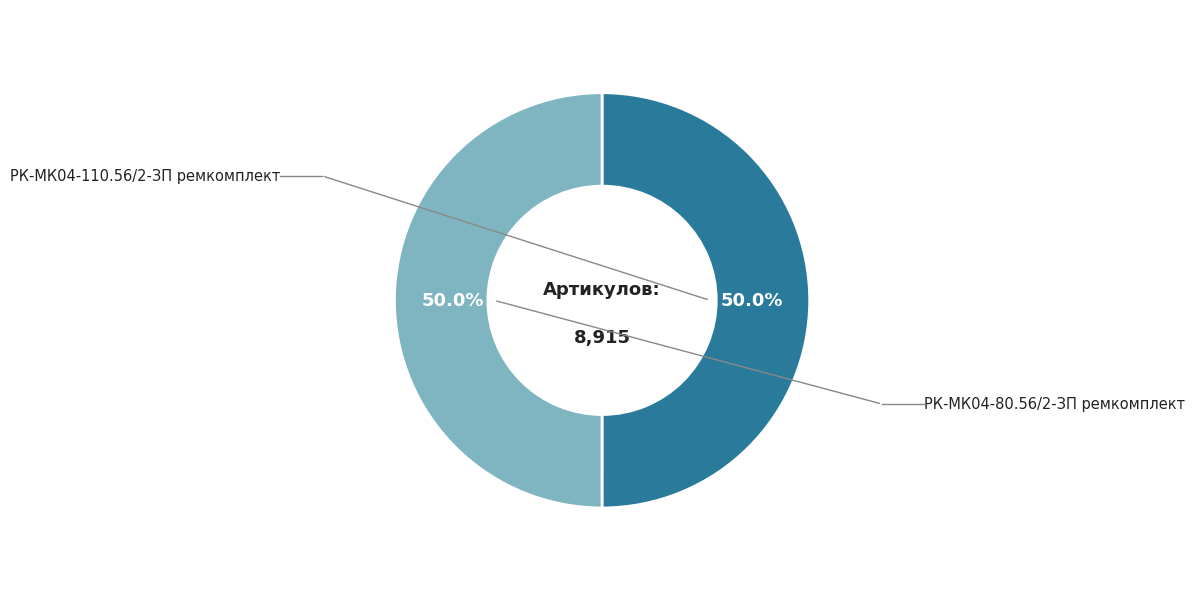

How many slices are in this pie chart?

2